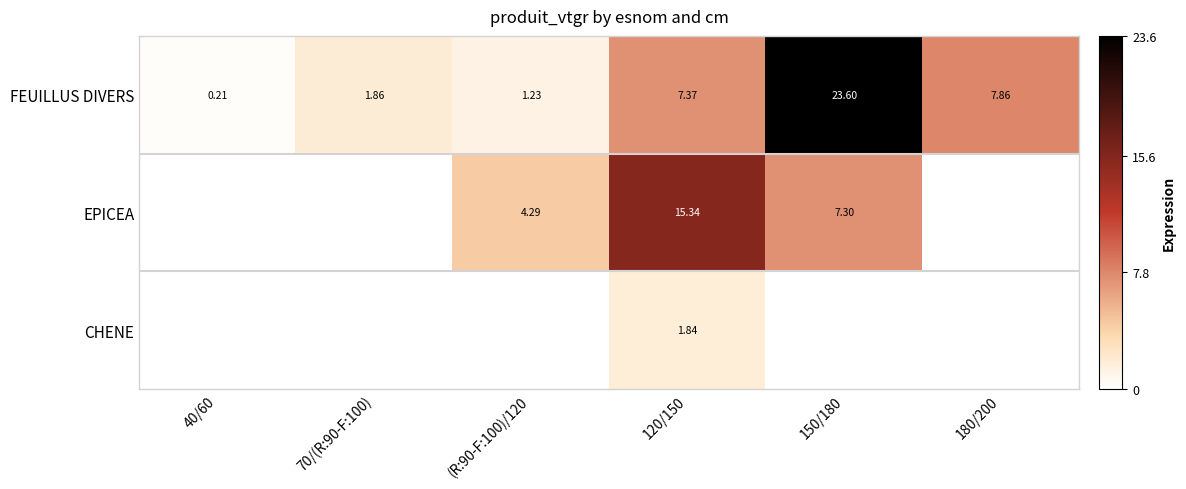

True or false: FEUILLUS DIVERS has a value of 7.4 at 120/150.

True